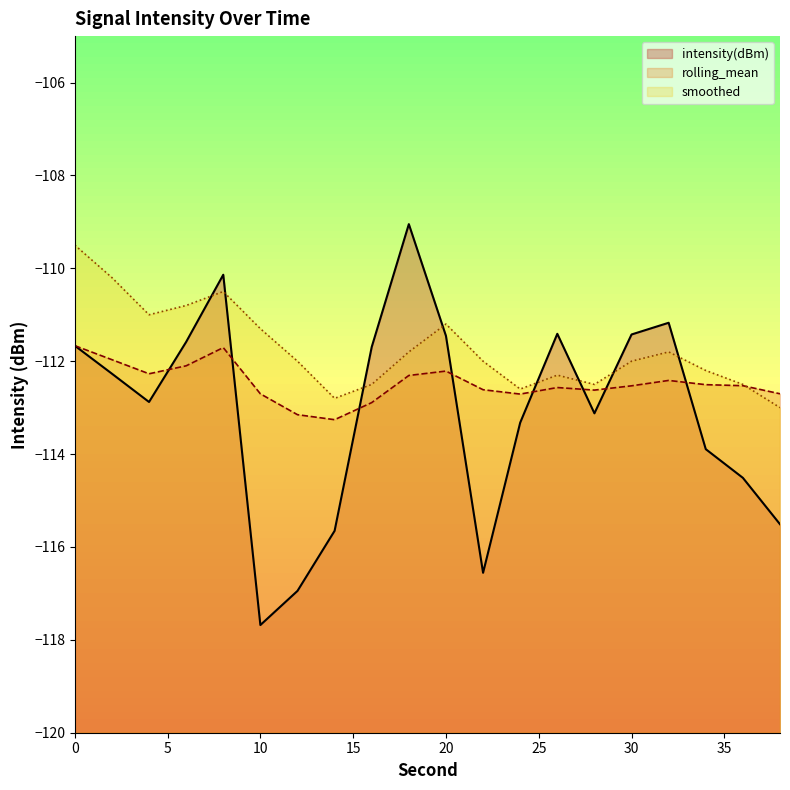

Which series has the widest spread of values?

intensity(dBm)